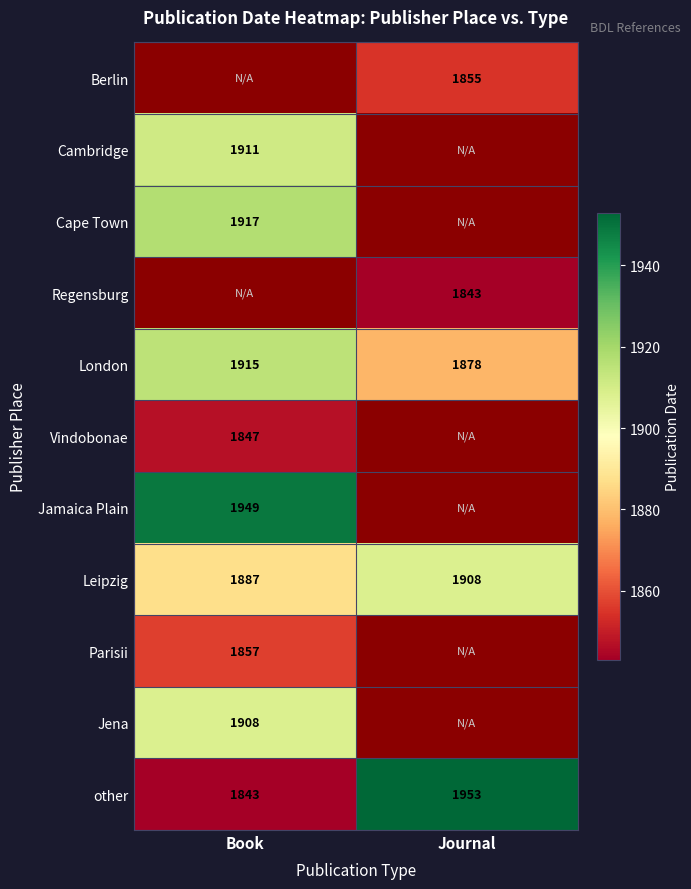

What is the spread (max minus min) of values at Journal?

110.0